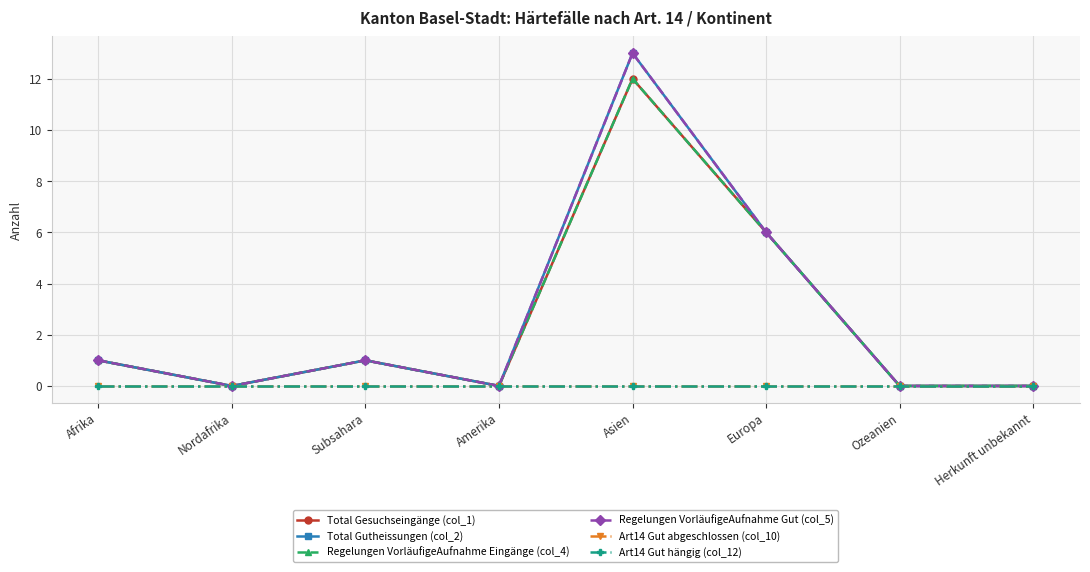

Is this an area chart (filled region under the line)?

No